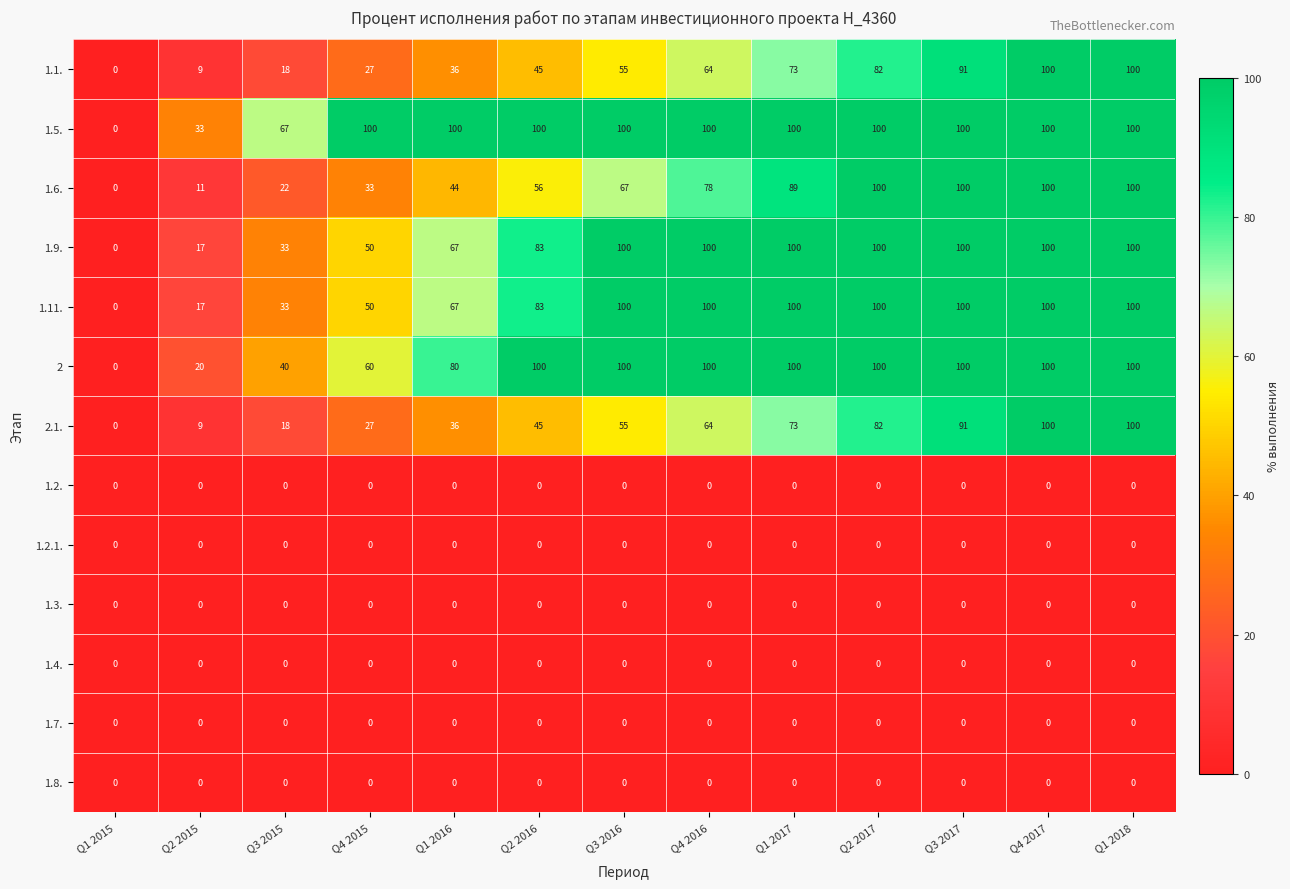

Which has a higher value, Q4 2016 or Q2 2016?

Q4 2016